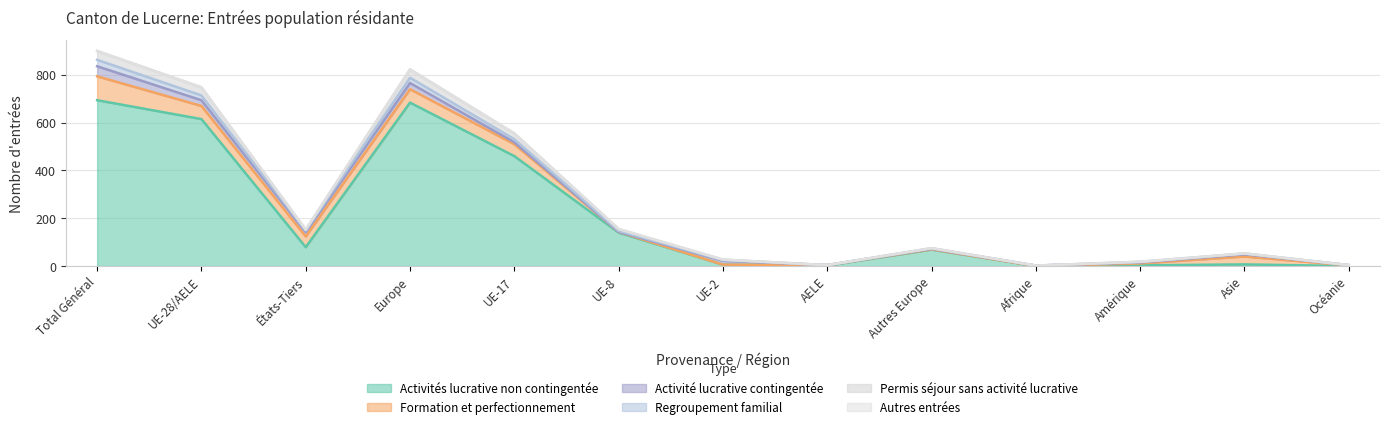

What is the highest value of the Activités lucrative non contingentée series?

694